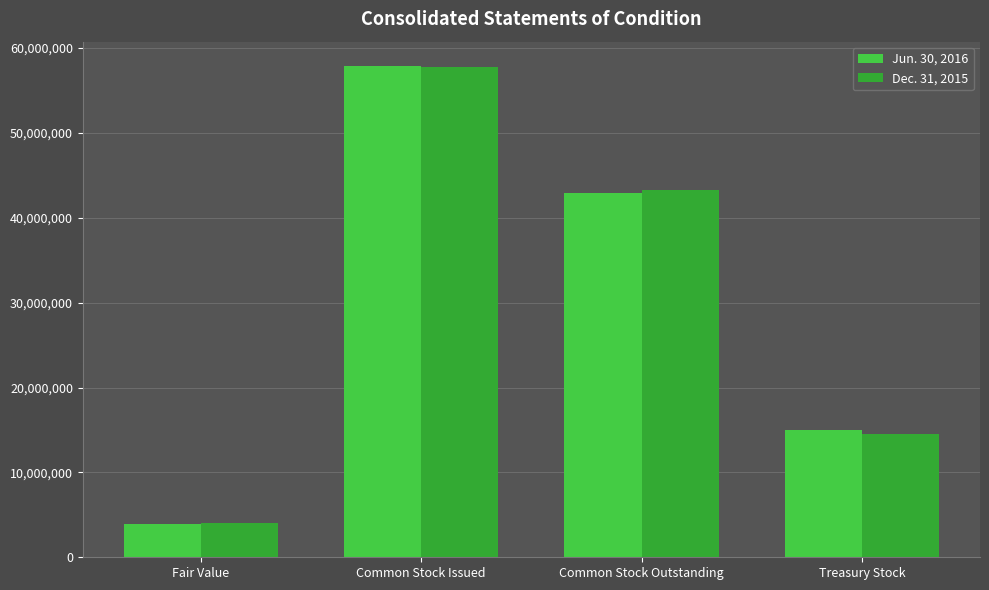

At which label does Jun. 30, 2016 reach its minimum?

Fair Value